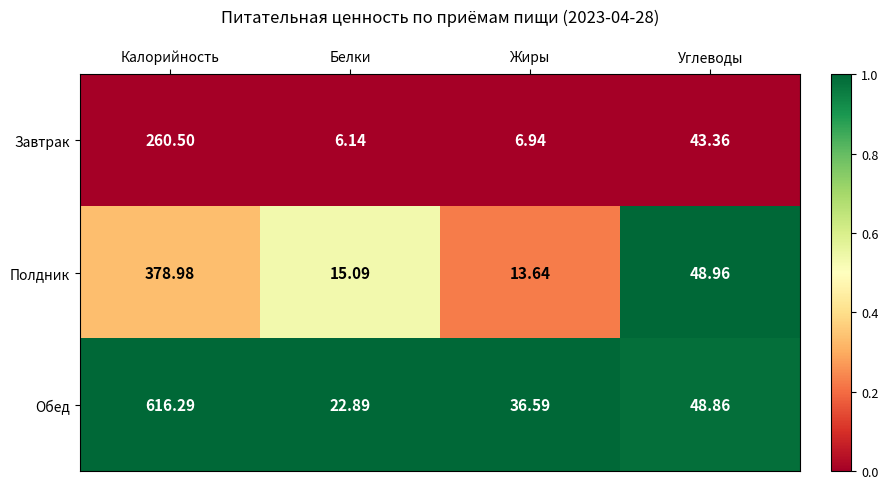

Is the value of Обед at Калорийность greater than the value of Полдник at Жиры?

Yes